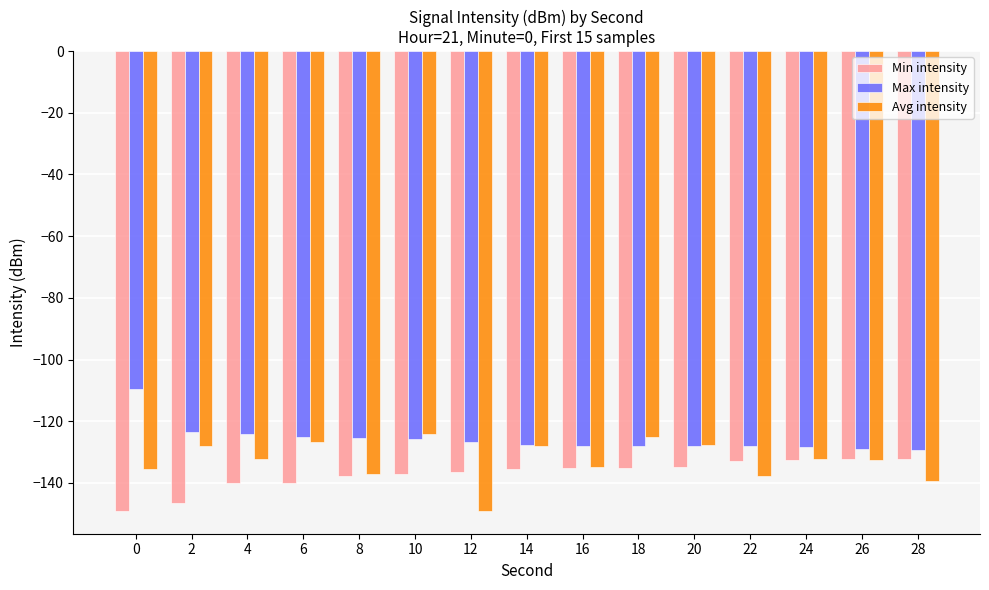

How many bars are there in total?

45